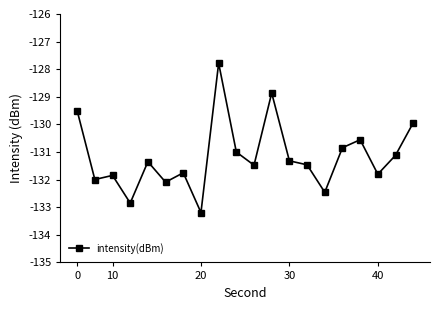

Does the chart have visible grid lines?

No